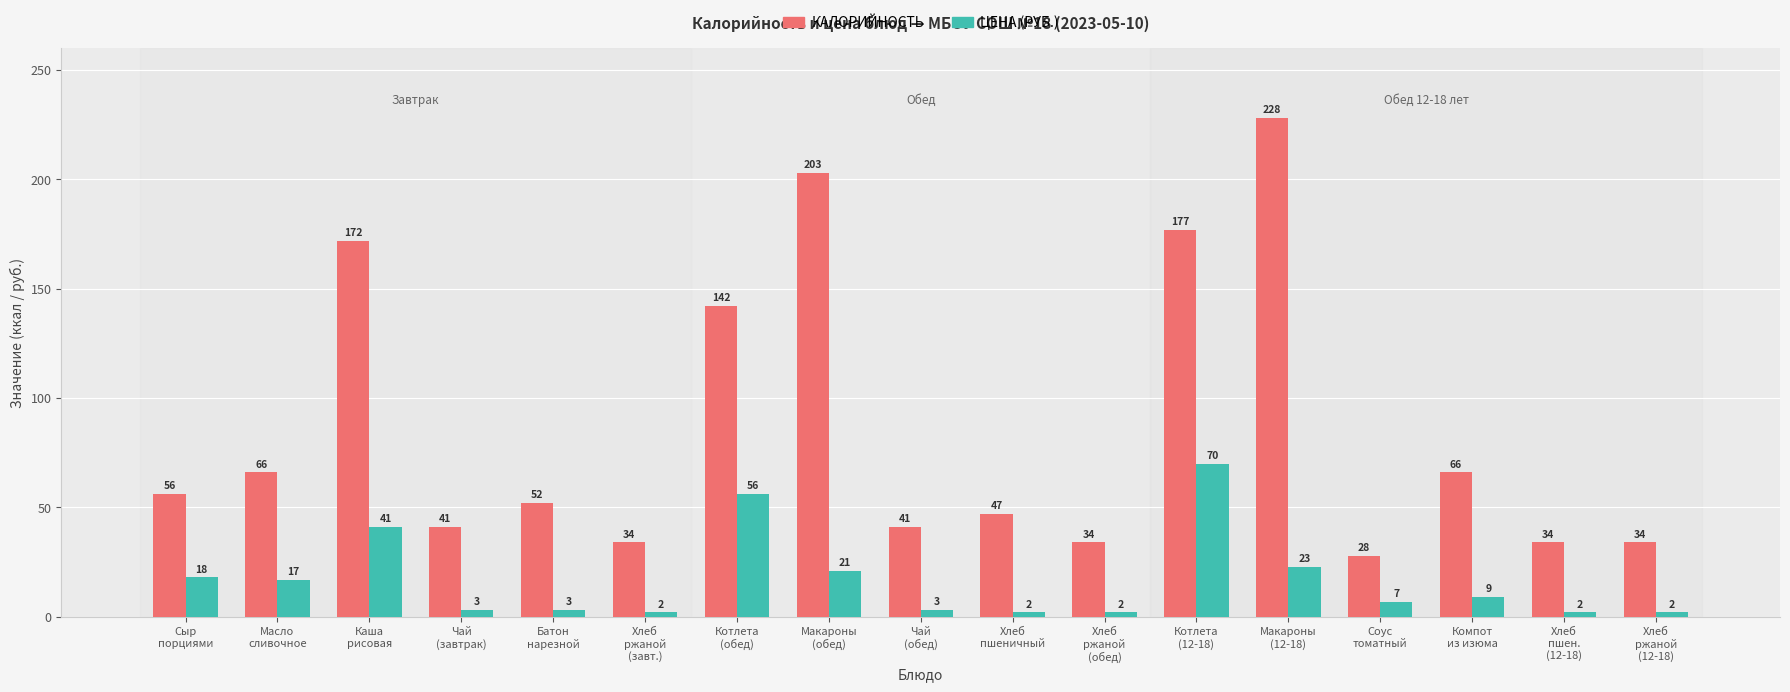

What is the maximum value shown in the chart?

228